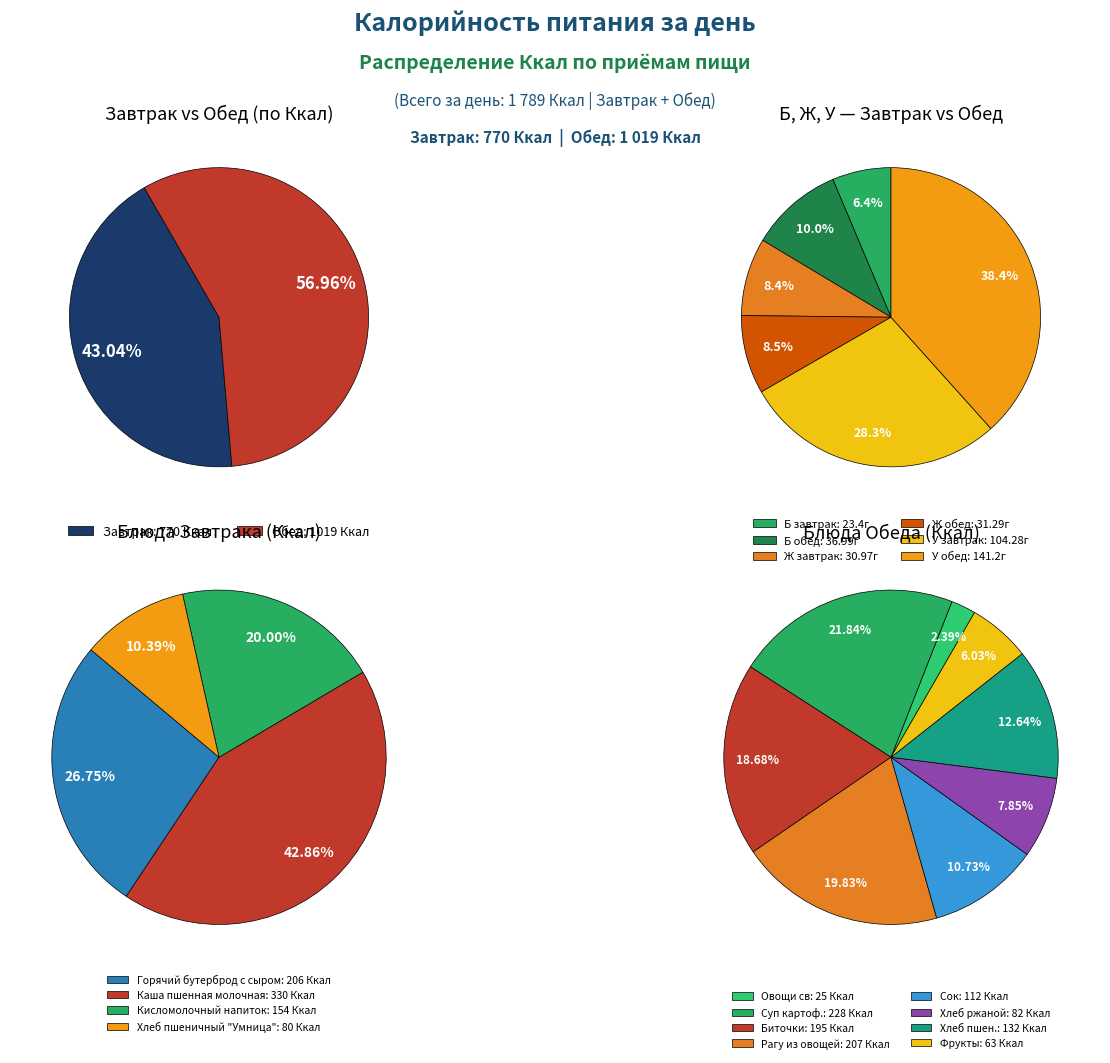

Is it true that Обед is 50% of the pie?

False